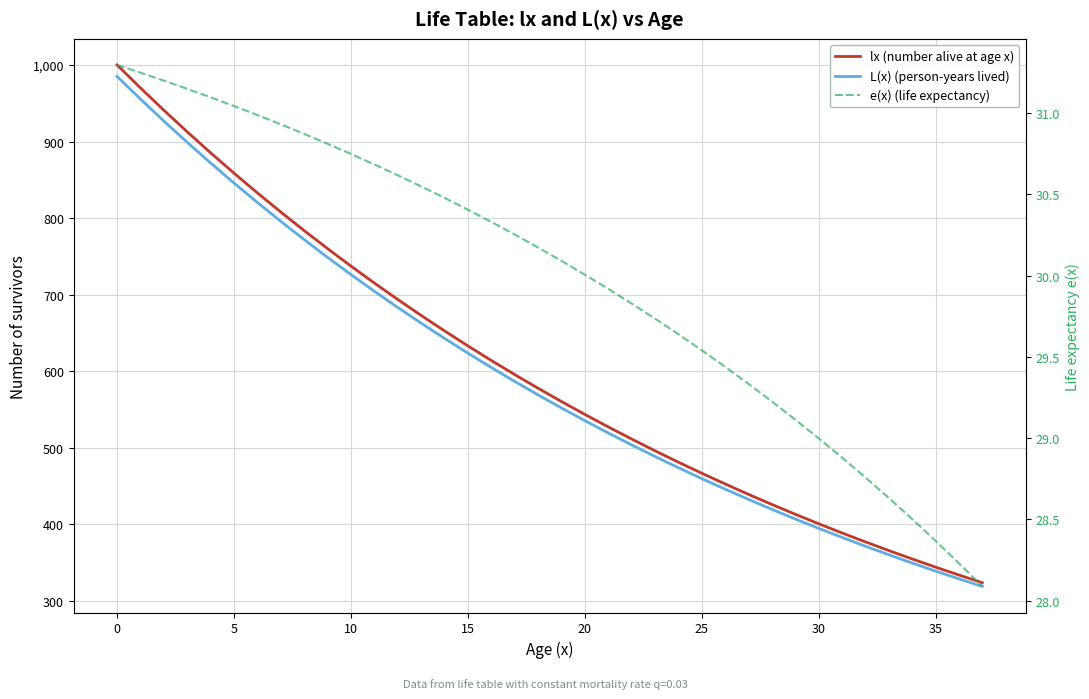

Reading right to left, extract all data points from this chart.

lx (number alive at age x): 324.0	334.0	344.4	355.0	366.0	377.3	389.0	401.0	413.4	426.2	439.4	453.0	467.0	481.4	496.3	511.7	527.5	543.8	560.6	578.0	595.8	614.3	633.3	652.8	673.0	693.8	715.3	737.4	760.2	783.7	808.0	833.0	858.7	885.3	912.7	940.9	970.0	1000.0
L(x) (person-years lived): 319.1	329.0	339.2	349.7	360.5	371.6	383.1	395.0	407.2	419.8	432.8	446.2	460.0	474.2	488.9	504.0	519.6	535.6	552.2	569.3	586.9	605.0	623.8	643.0	662.9	683.4	704.6	726.4	748.8	772.0	795.9	820.5	845.9	872.0	899.0	926.8	955.5	985.0
e(x) (life expectancy): 28.1	28.2	28.4	28.5	28.6	28.8	28.9	29.0	29.1	29.2	29.3	29.4	29.5	29.6	29.7	29.8	29.9	30.0	30.1	30.2	30.3	30.3	30.4	30.5	30.5	30.6	30.7	30.7	30.8	30.9	30.9	31.0	31.0	31.1	31.1	31.2	31.2	31.3